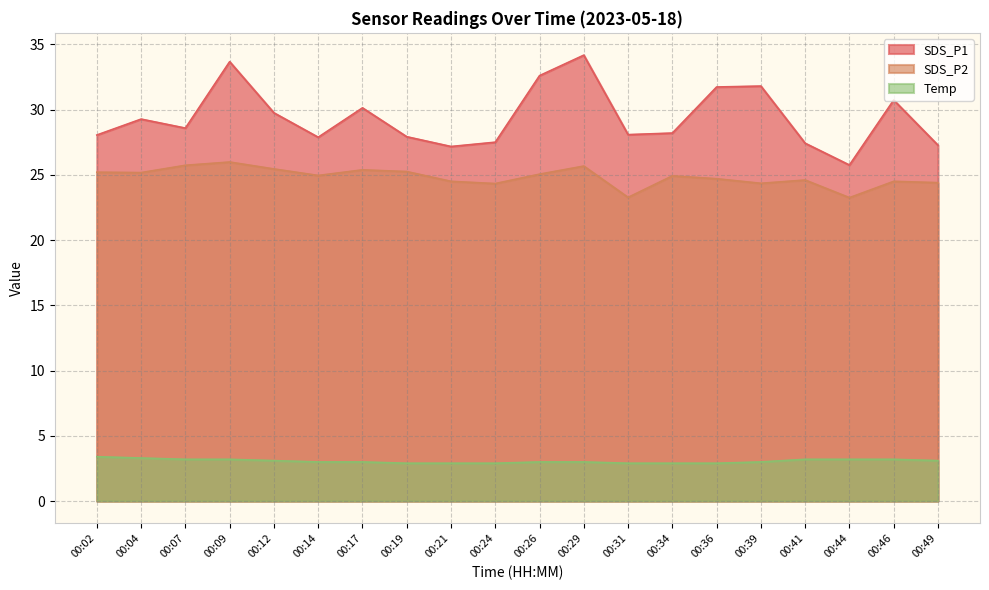

Which series has the largest range (max minus min)?

SDS_P1